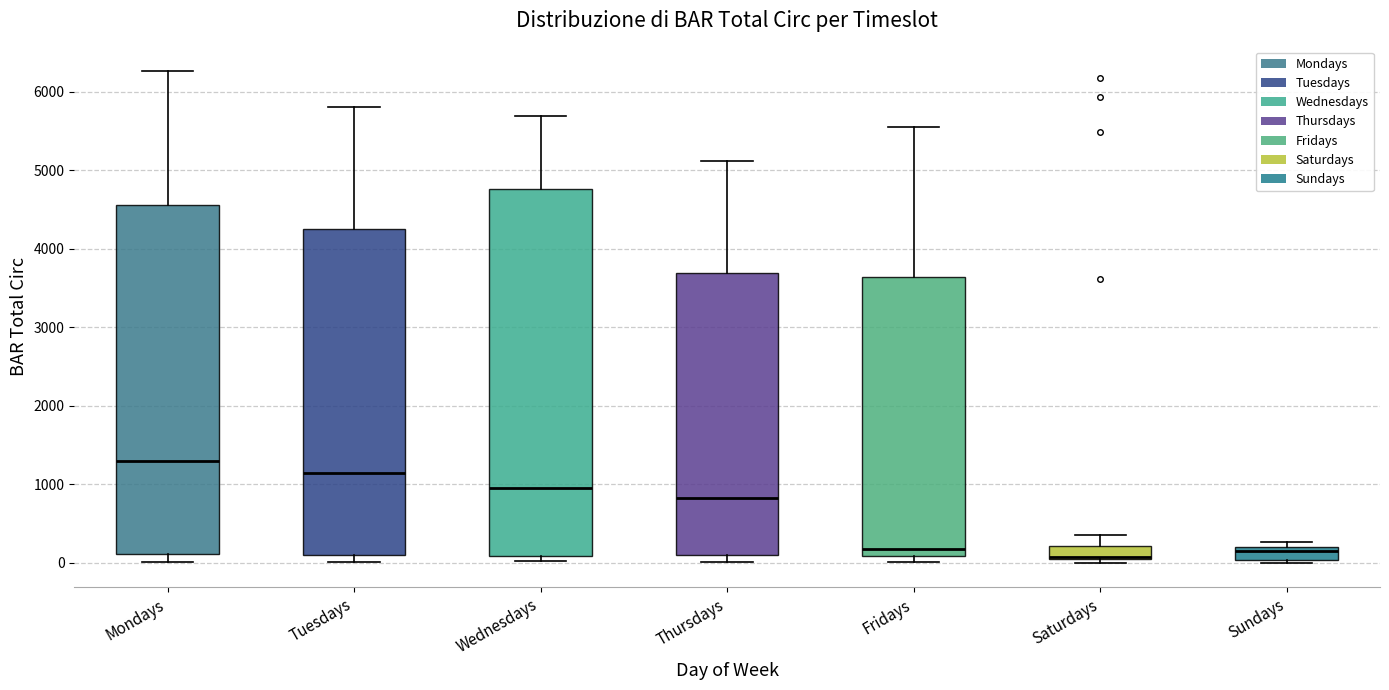

Comparing the boxes themselves (not the whiskers), which one is the tallest?

Wednesdays